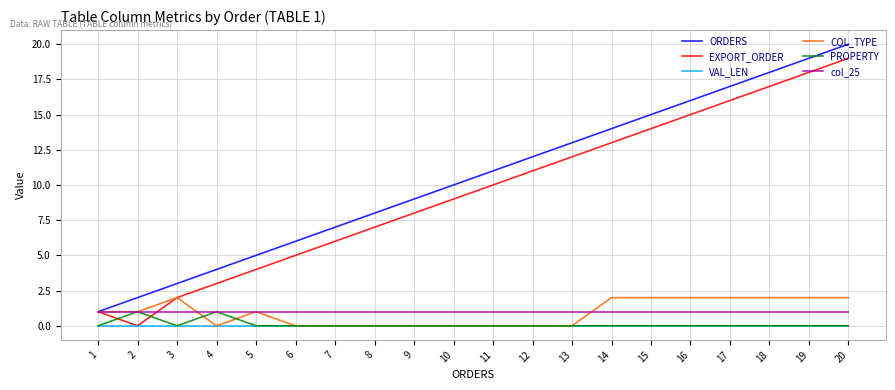

What is the difference between the maximum and second lowest values in the PROPERTY series?

1